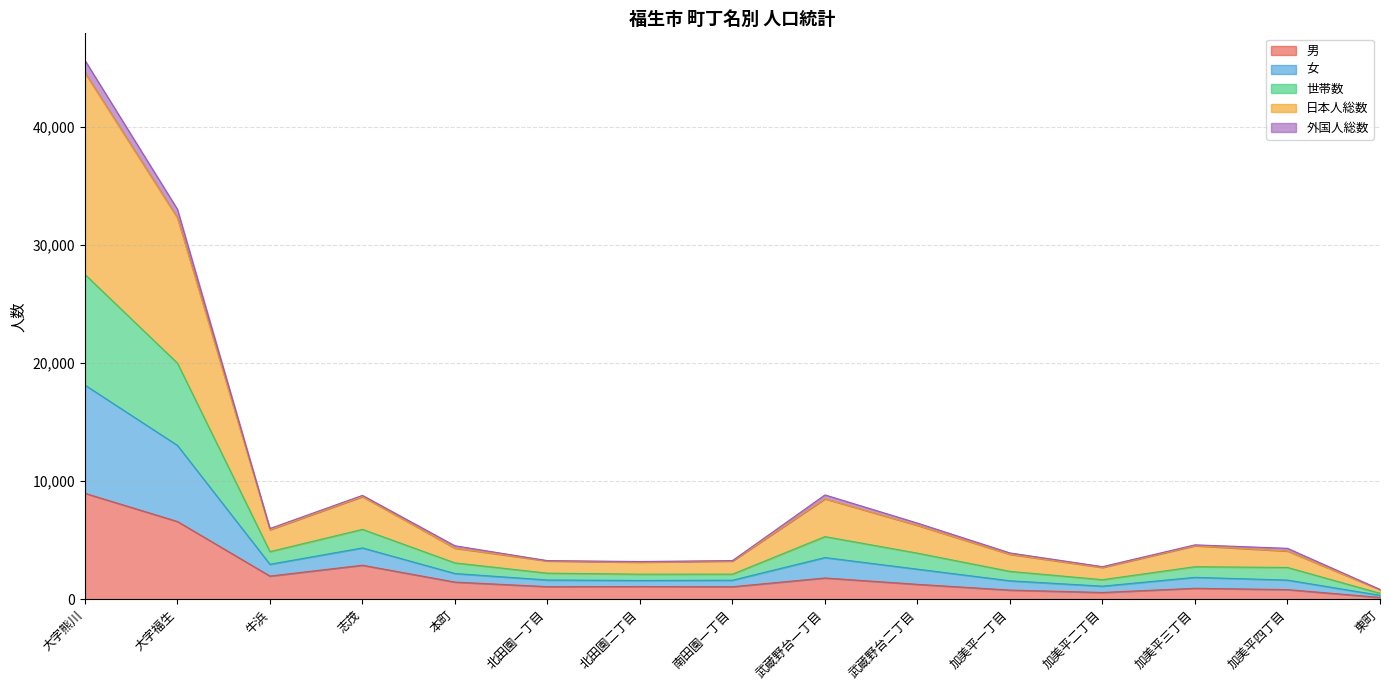

True or false: 日本人総数 has a value of 3078 at 本町.

True